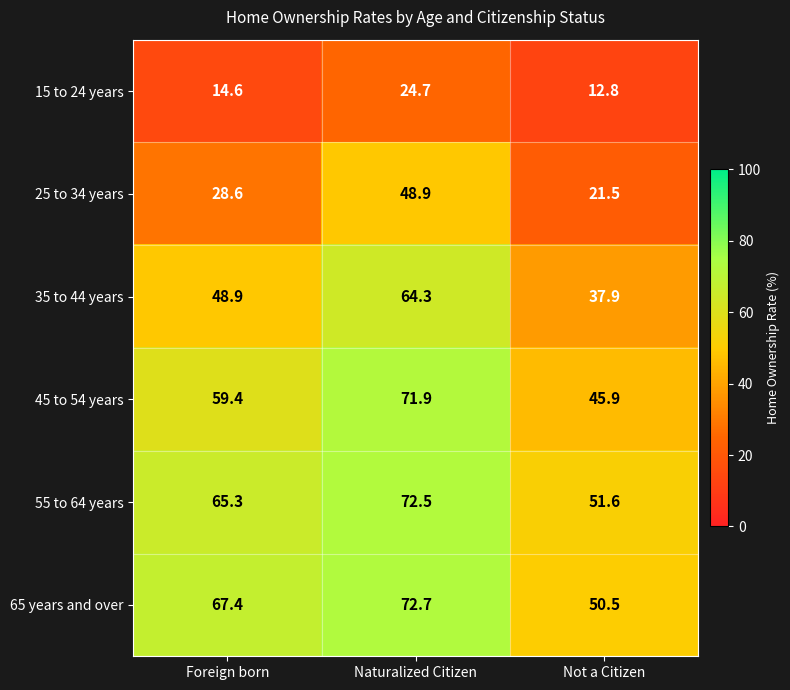

List the labels in order of 15 to 24 years value, smallest first.

Not a Citizen, Foreign born, Naturalized Citizen